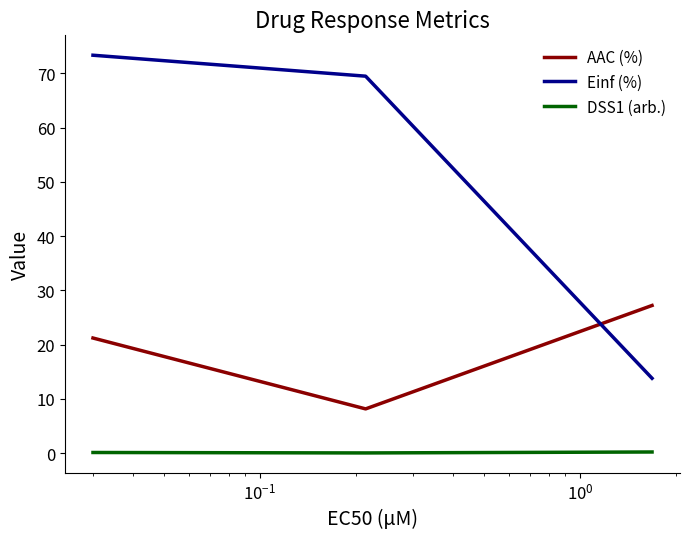

Which series has the widest spread of values?

Einf (%)